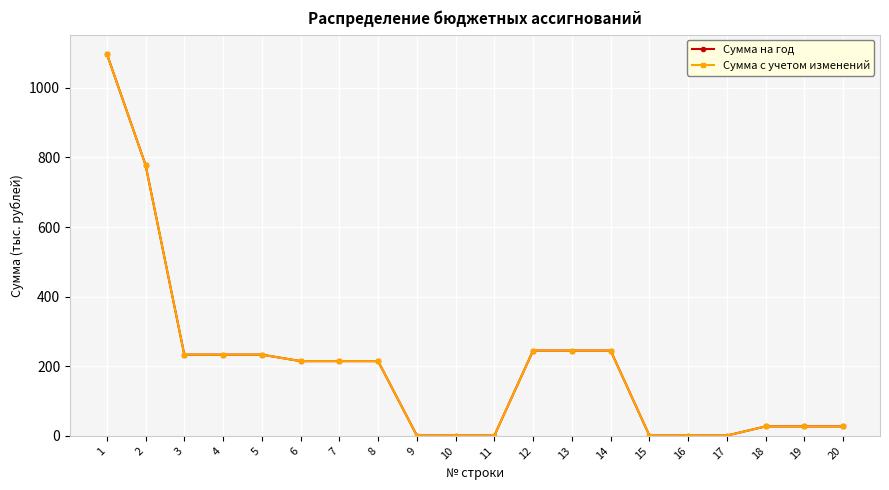

The Сумма на год series shows 15.4 at 20. True or false?

False